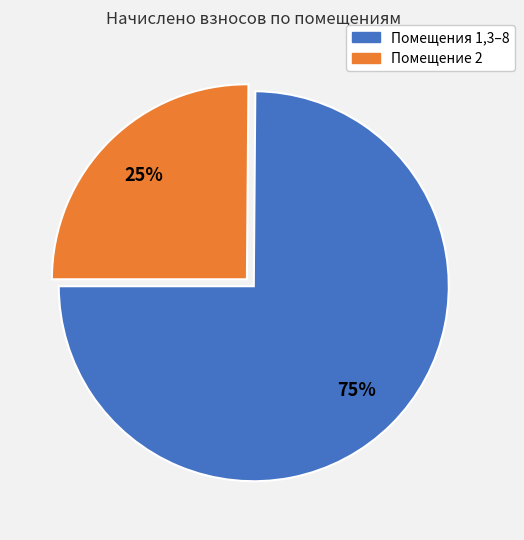

Is there a majority slice in this chart?

Yes